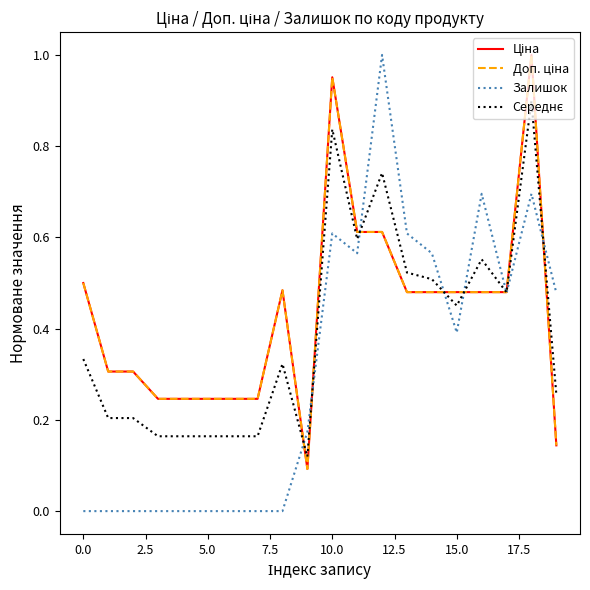

What is the sum of all Середнє values?

7.8